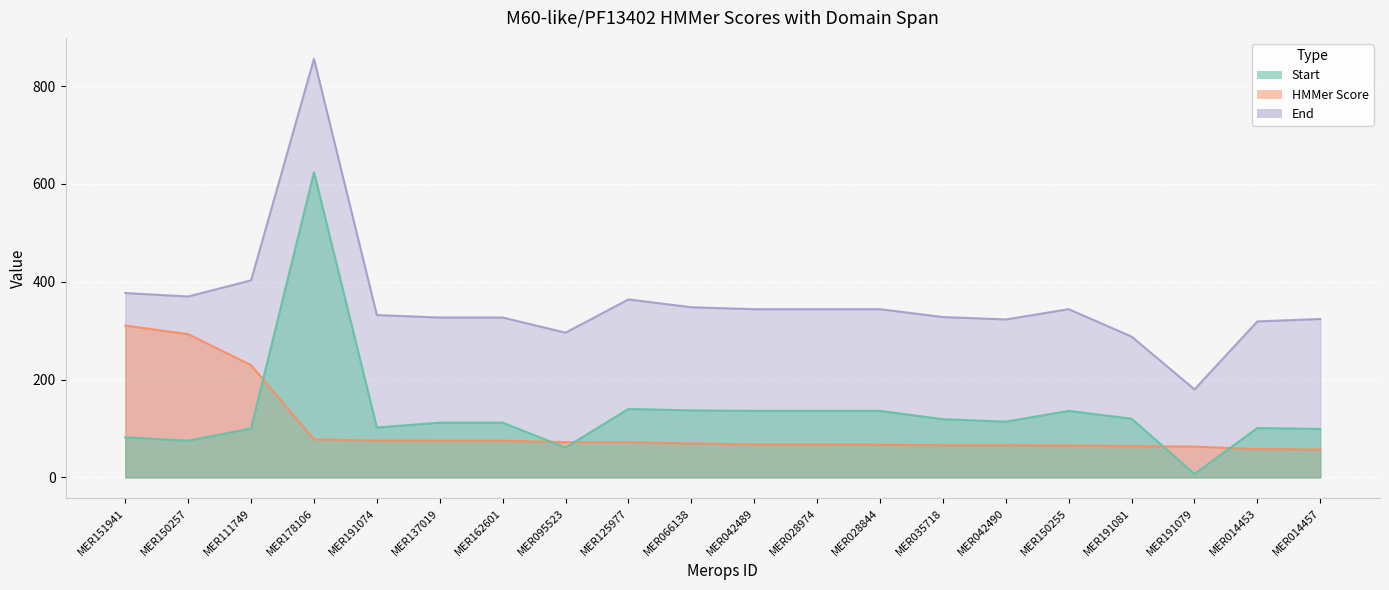

Which series has the widest spread of values?

End